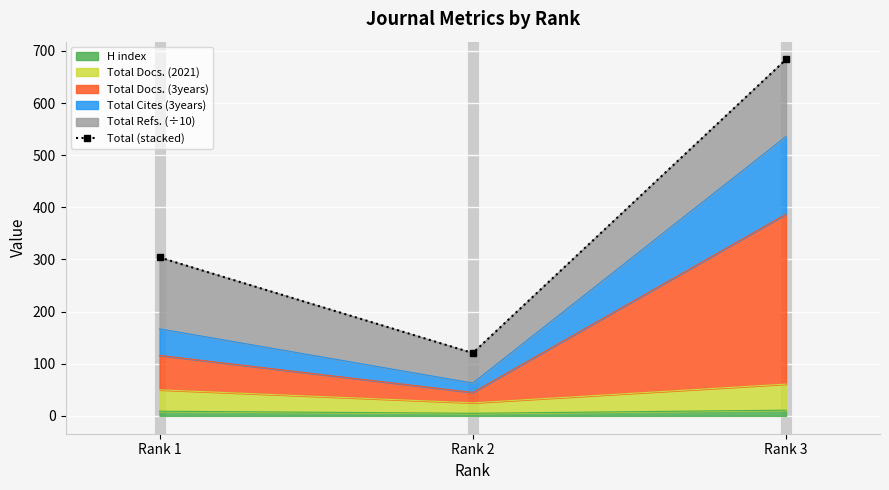

Is it true that the value at Rank 3 is 683.6?

True